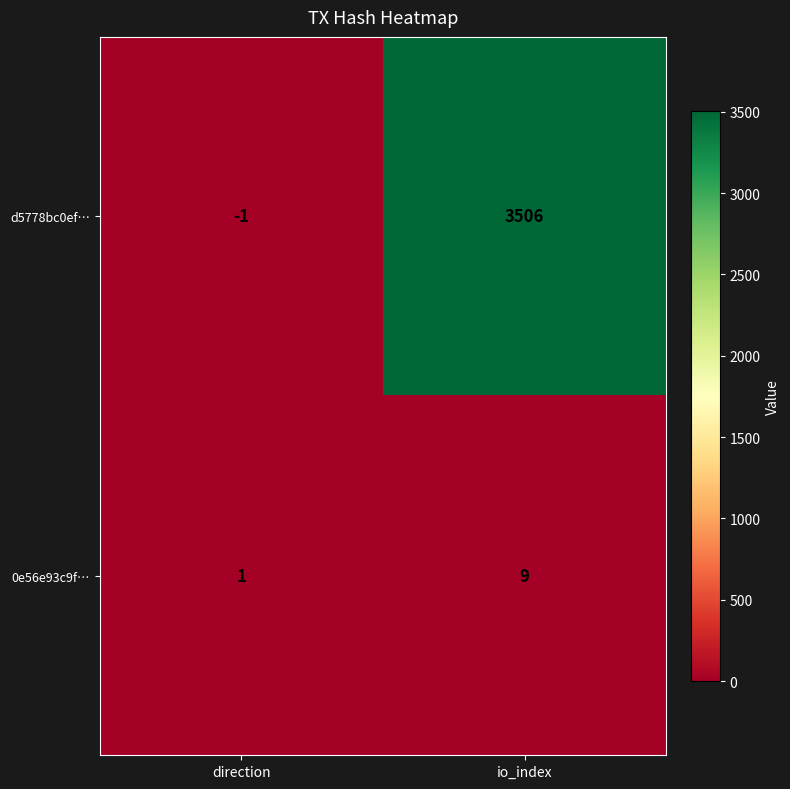

Which series has the largest range (max minus min)?

d5778bc0ef…